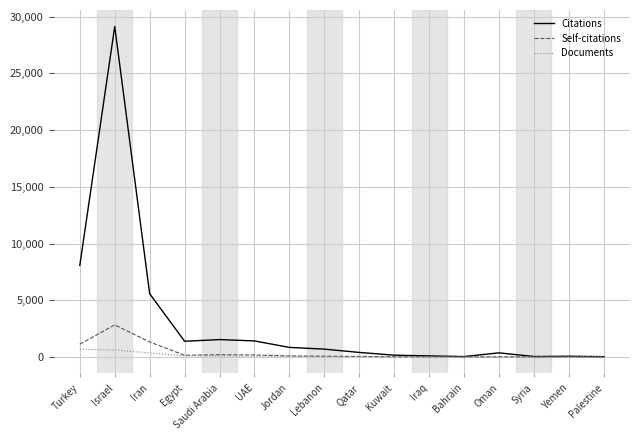

The Documents series shows 49 at Jordan. True or false?

True